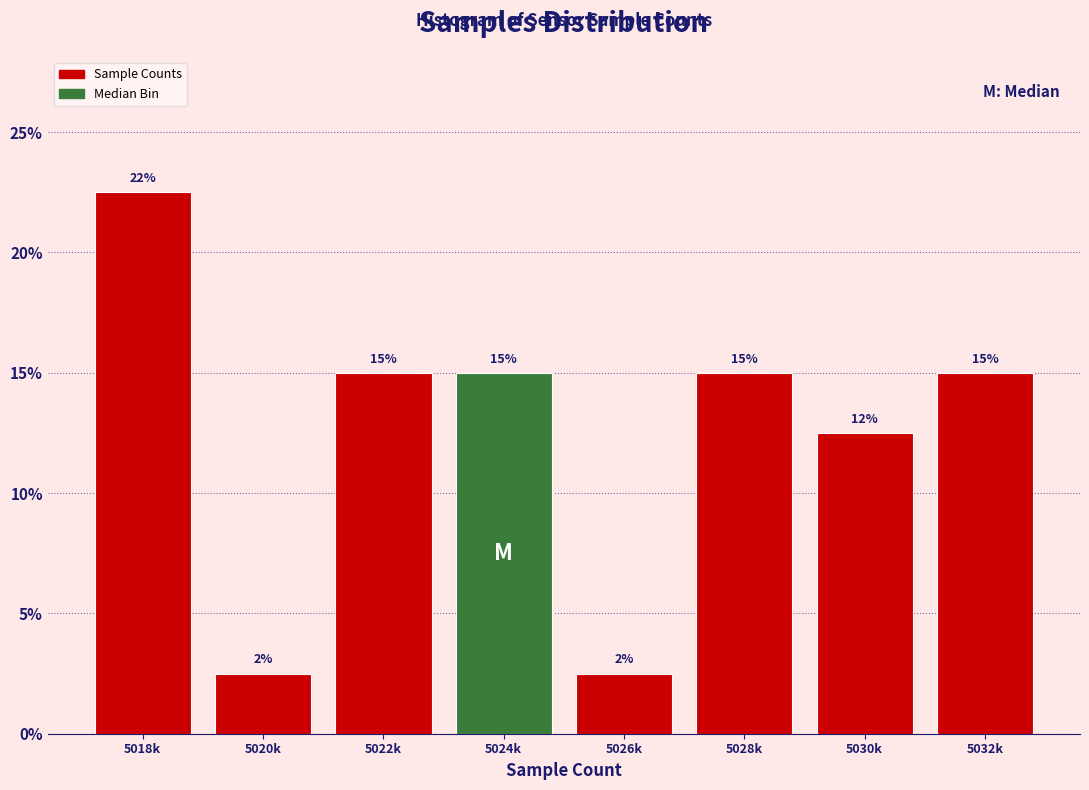

What is the ratio of the value at 5032k to the value at 5030k?

1.2